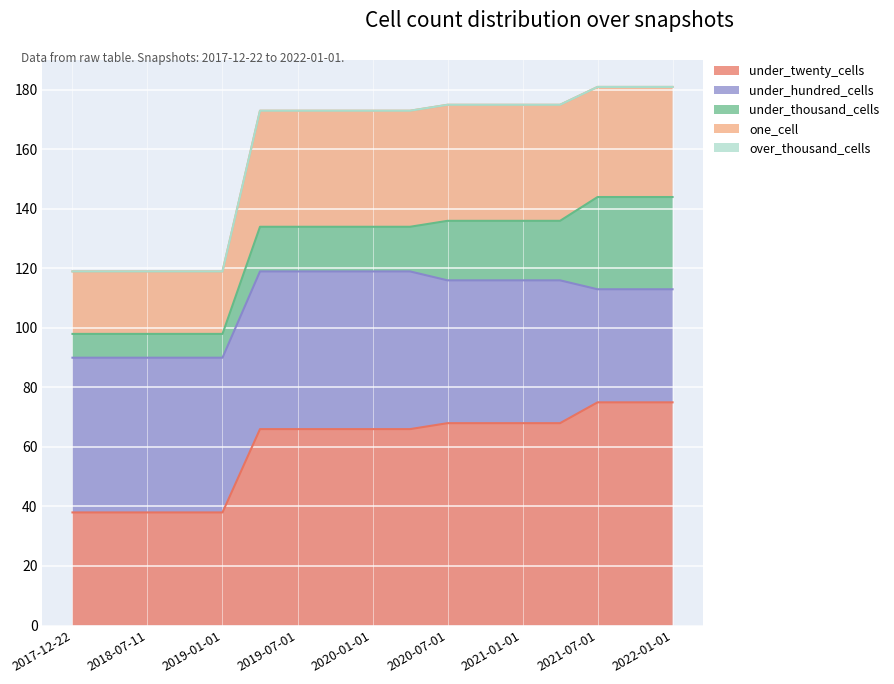

What is the value of the one_cell point at the 6th from the left?

39